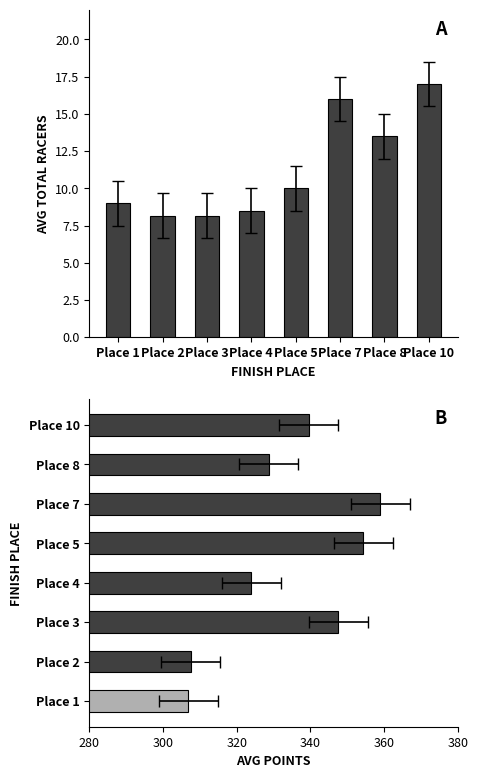

At which label does Avg Points reach its minimum?

Place 1